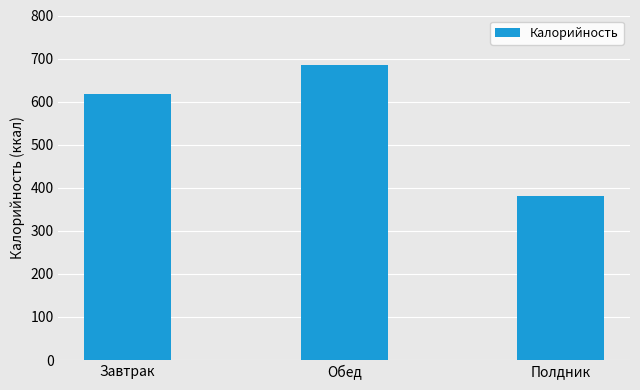

Reading left to right, list all the values displayed in this chart.

Завтрак=618.9	Обед=684.0	Полдник=380.2